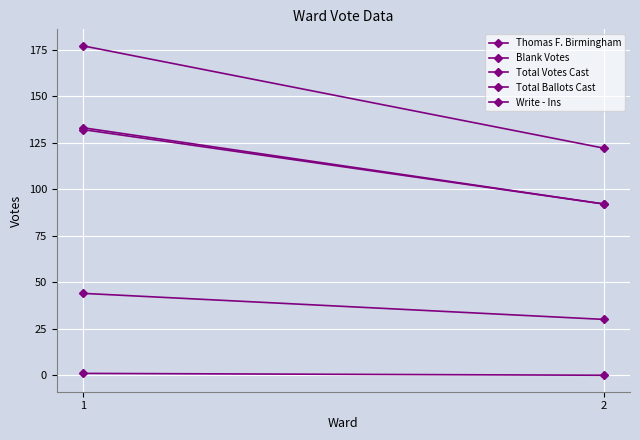

Count the Total Votes Cast values in the range 92 to 133.

2